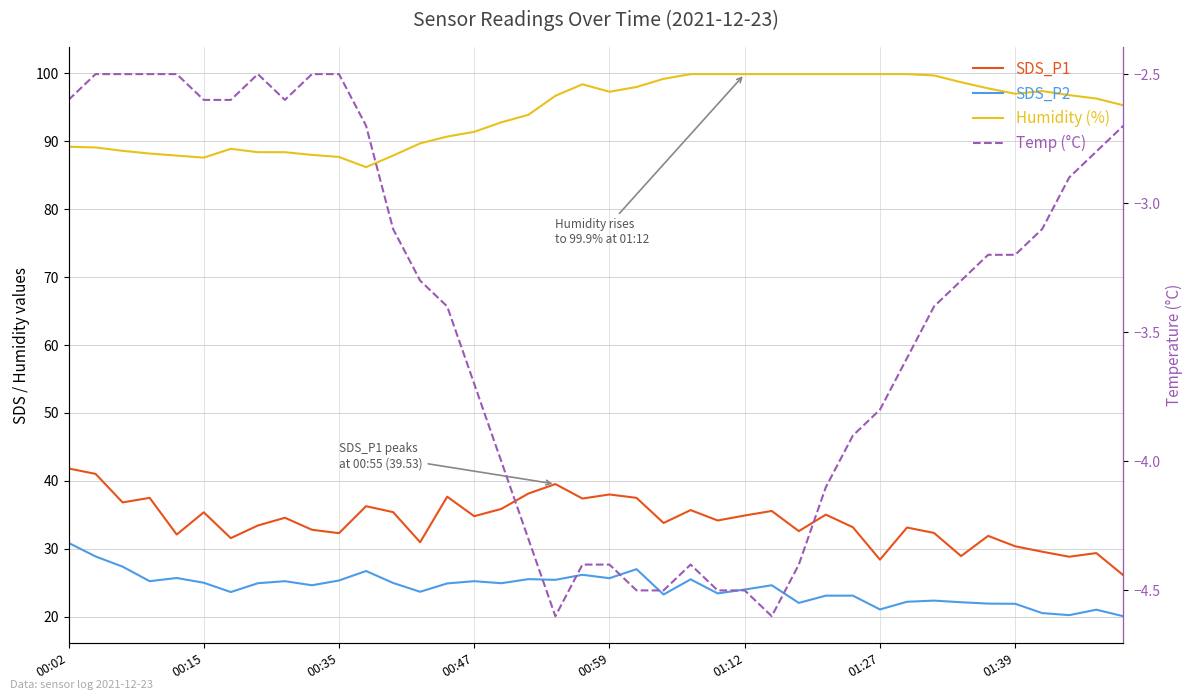

At which category is the sum across all series the highest?

00:02